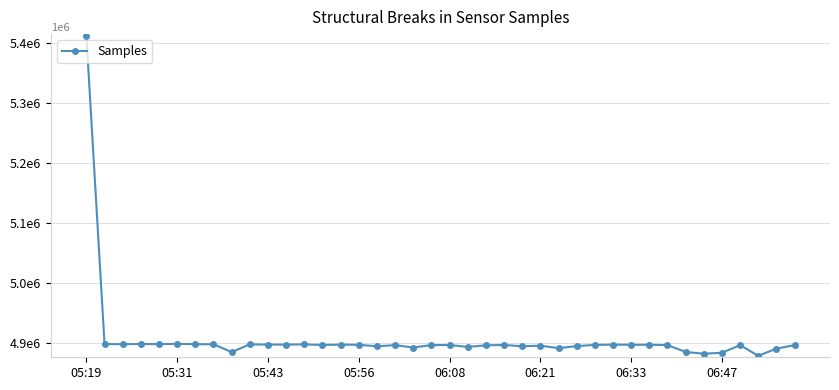

Does the chart have visible grid lines?

Yes